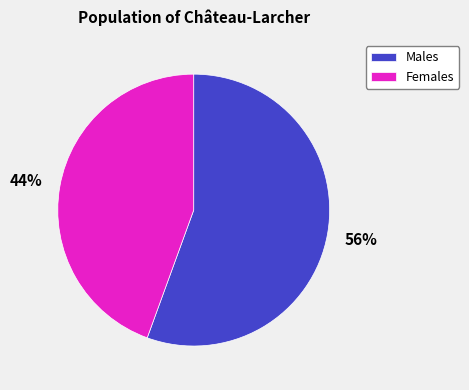

What percentage is the Males slice, to the nearest percent?

56%